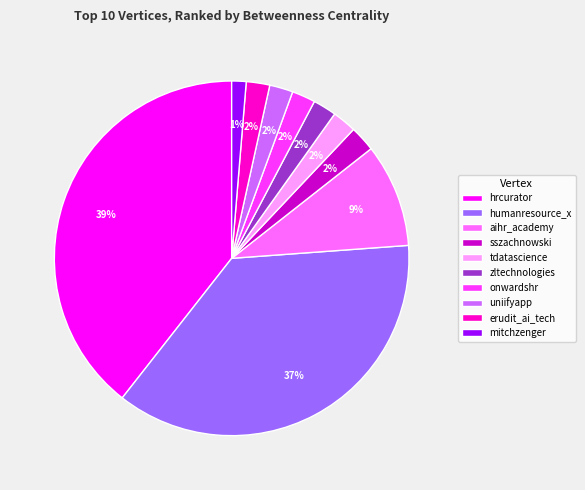

To the nearest percent, what portion does sszachnowski represent?

2%